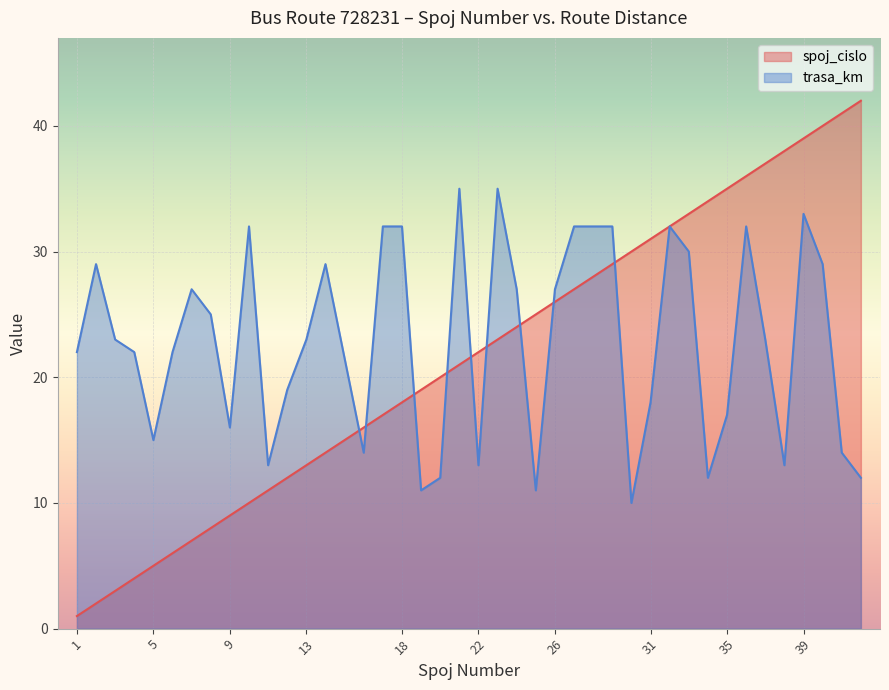

Does the chart display data point markers on the line(s)?

No